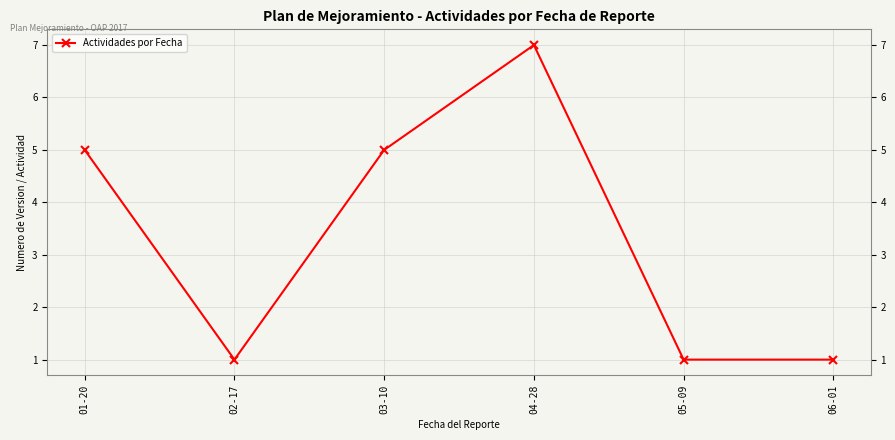

True or false: the data shows 1 at 05-09.

True